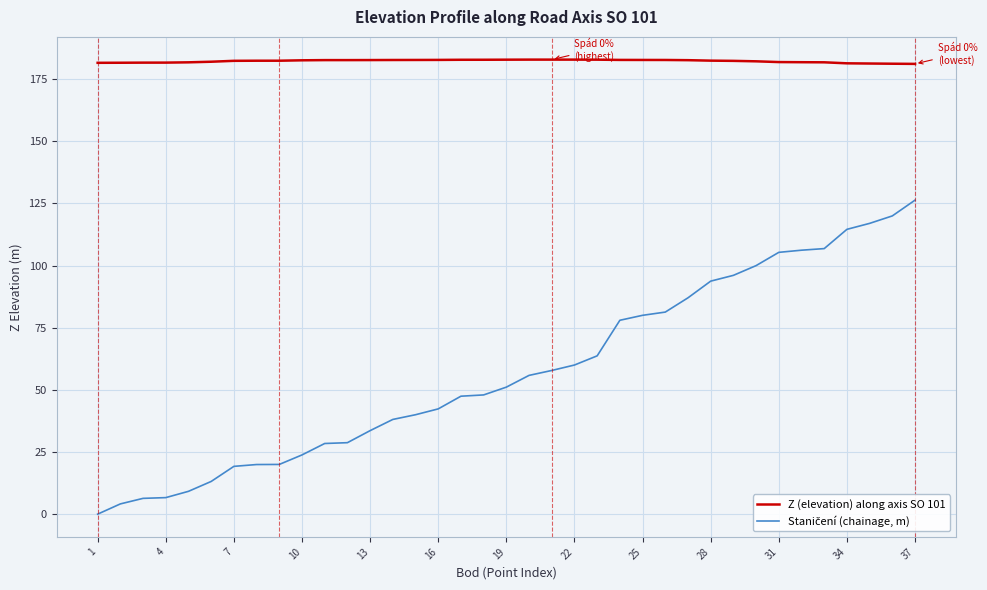

What is the greatest value displayed?

182.9